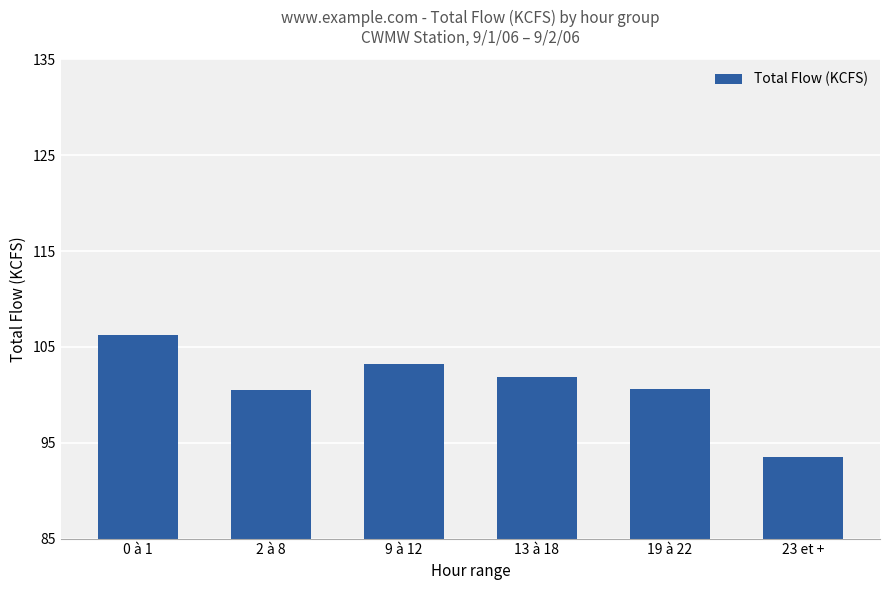

Does the chart contain stacked bars?

No